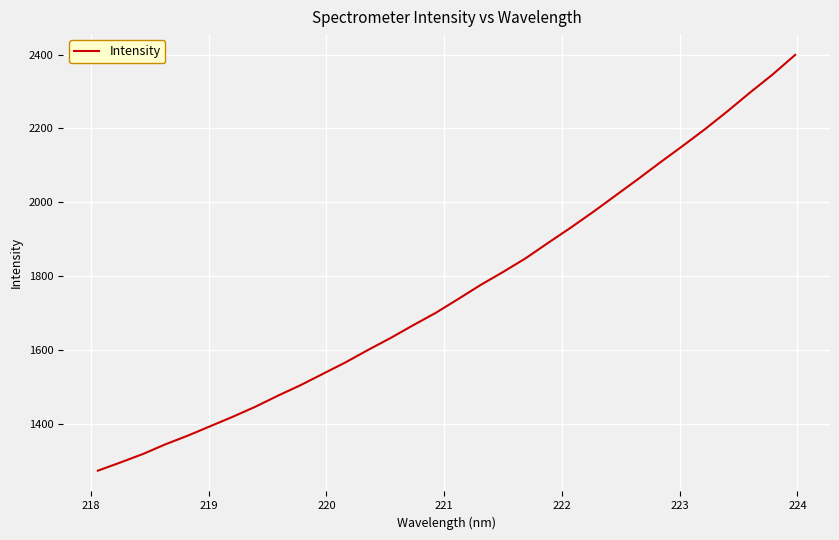

What is the maximum value shown in the chart?

2399.0